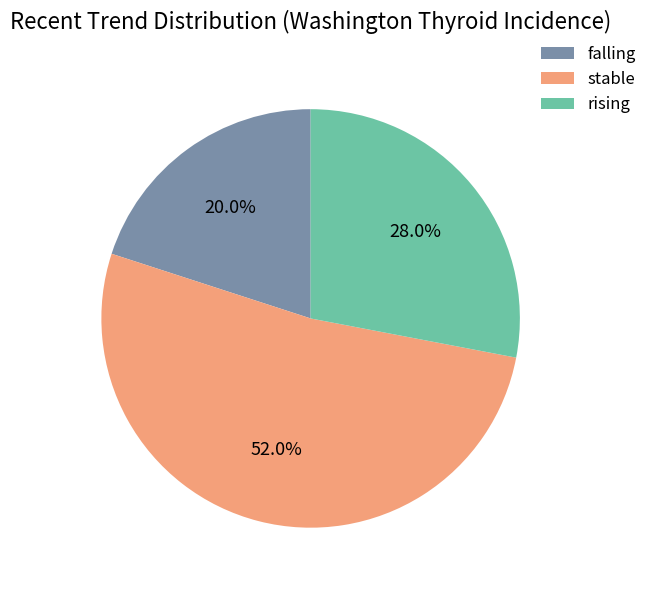

The rising slice represents 41% of the pie. True or false?

False